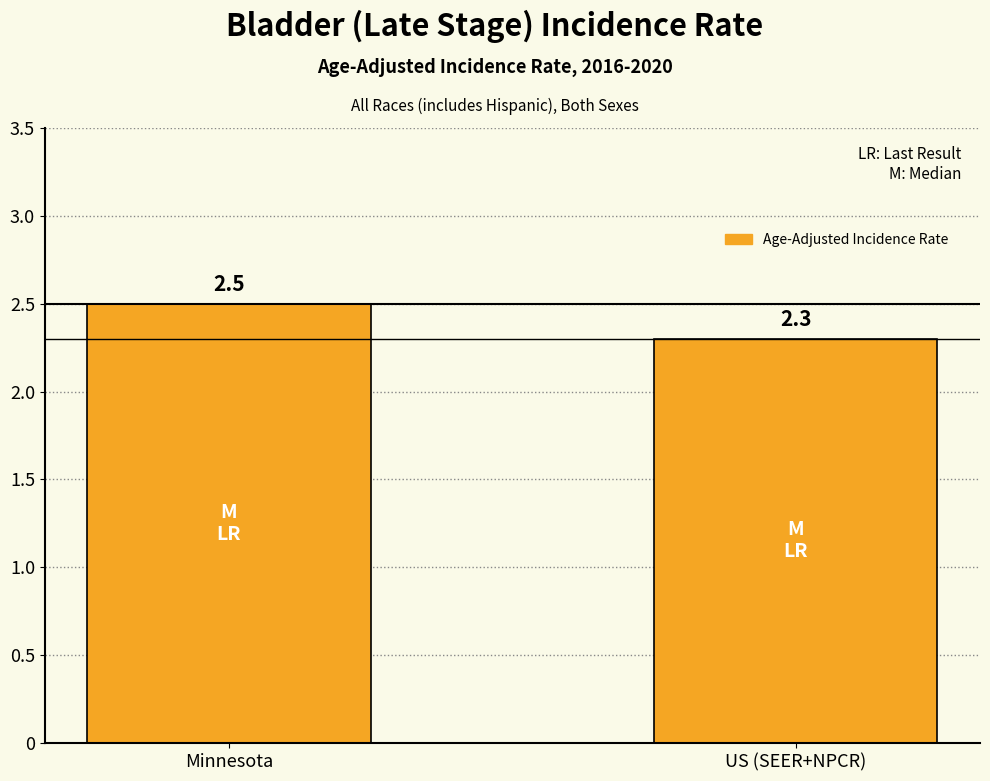

True or false: the data shows 1.4 at Minnesota.

False